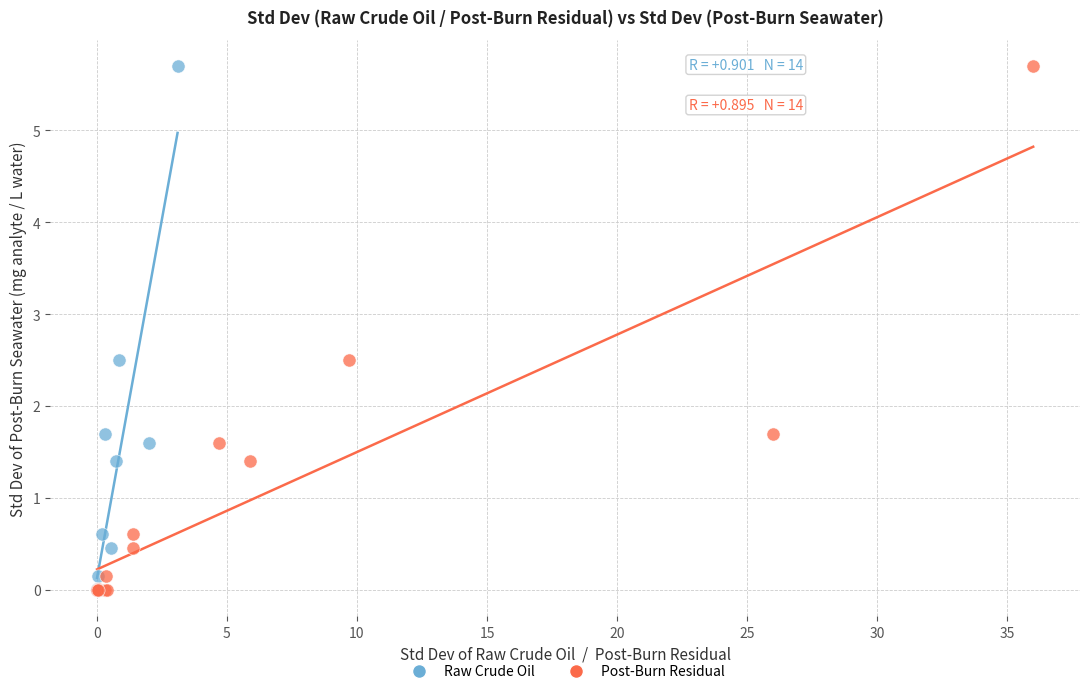

What are all the series names shown in the legend?

Raw Crude Oil, Post-Burn Residual